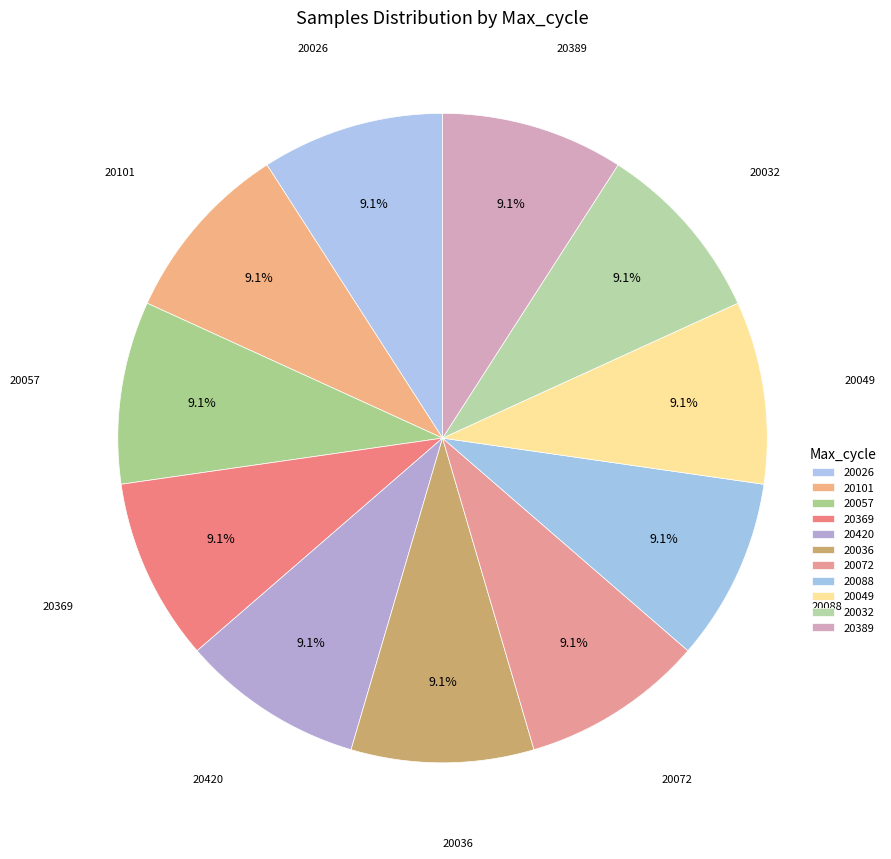

Does any single category account for the majority?

No